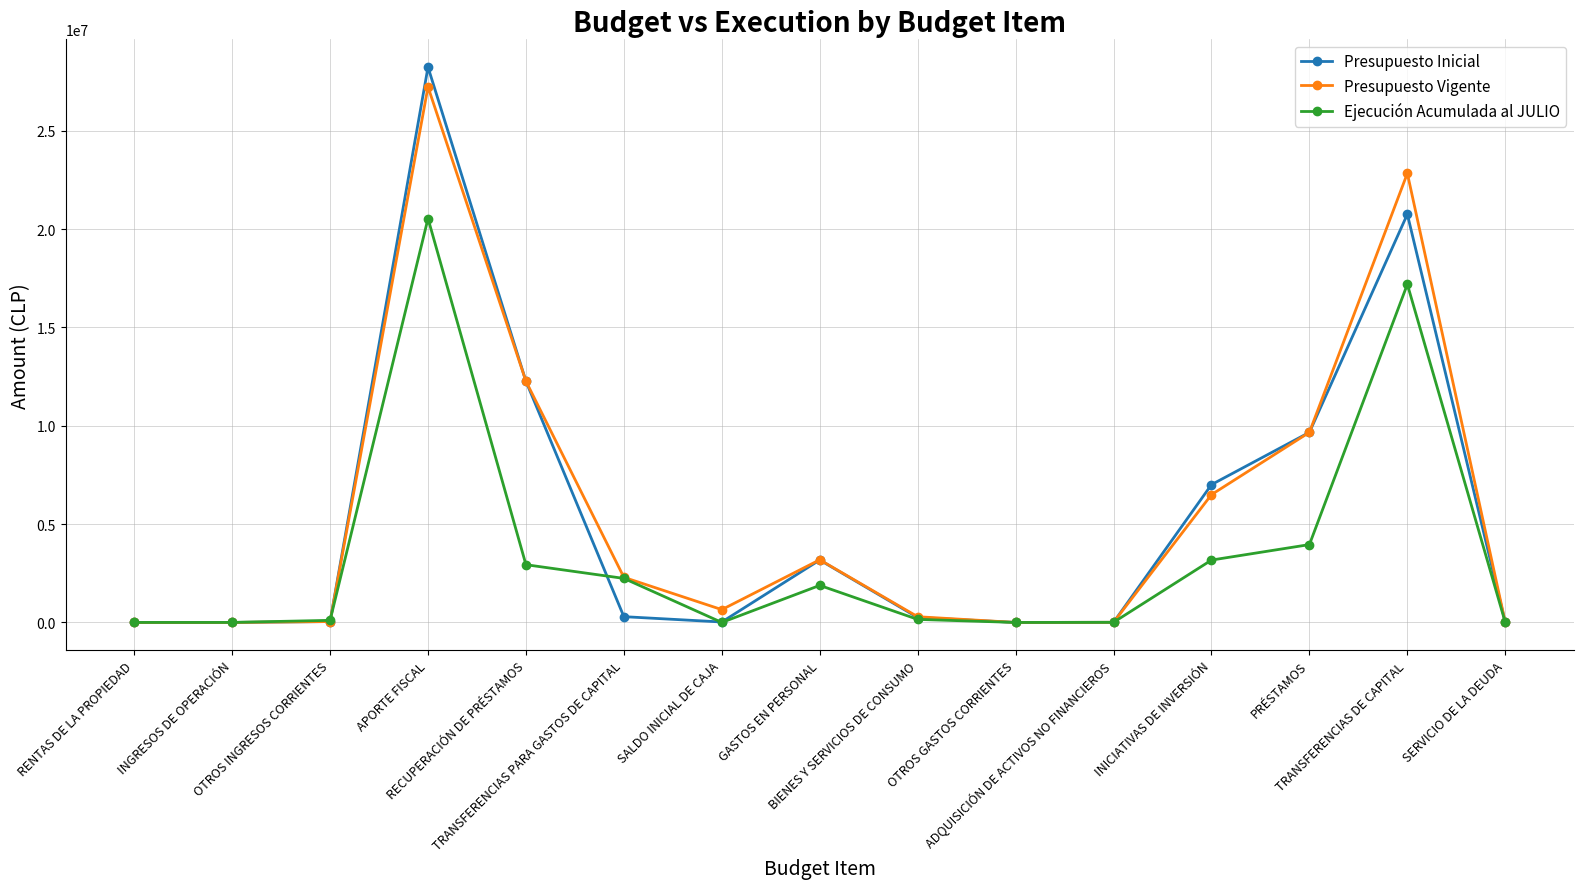

Between GASTOS EN PERSONAL and PRÉSTAMOS, which series saw the biggest shift?

Presupuesto Inicial